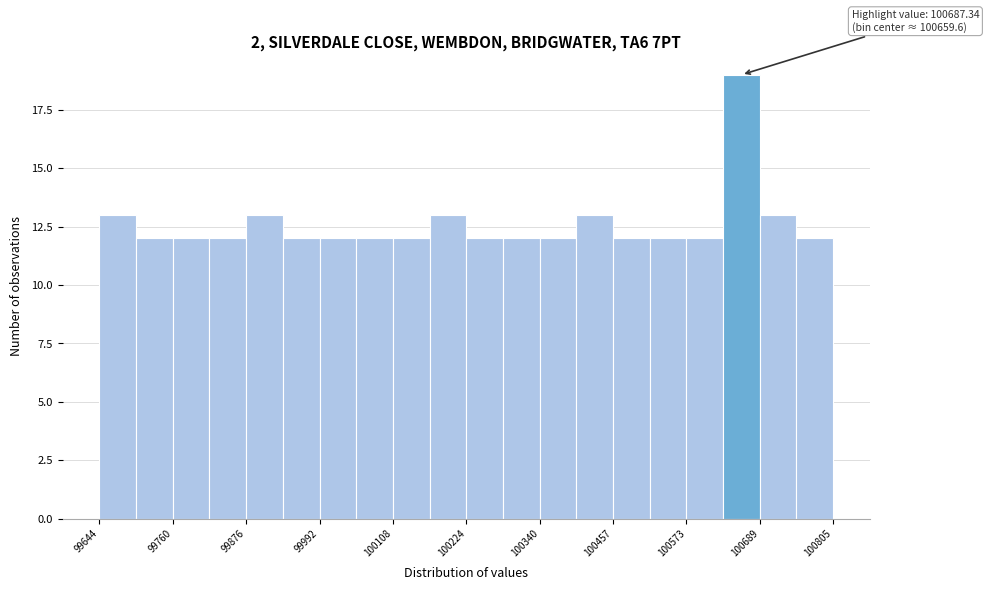

Around what value on the x-axis is the tallest bar? Give the approximate position of its centre, as read against the axis.

100660